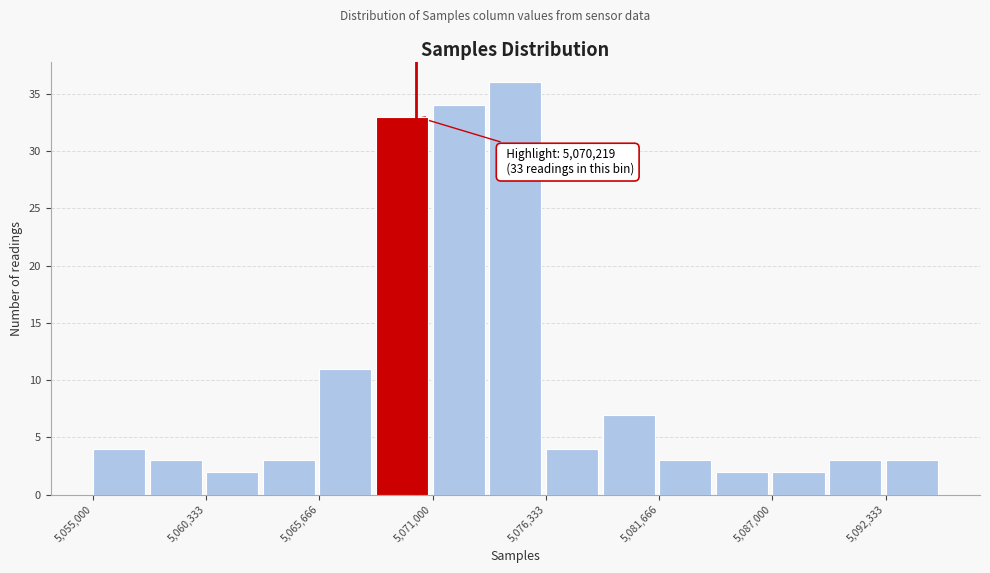

Around what value on the x-axis is the tallest bar? Give the approximate position of its centre, as read against the axis.

5075000